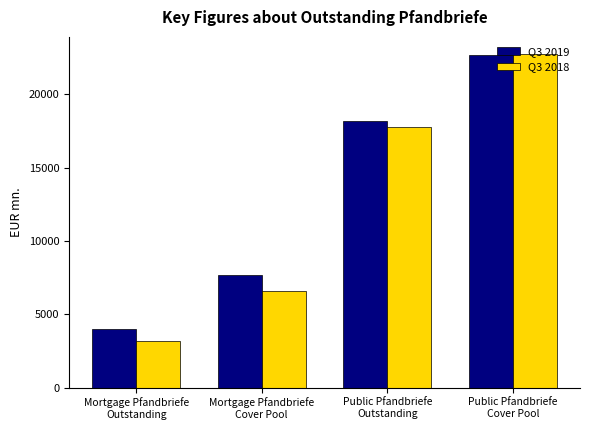

At which category is the sum across all series the highest?

Public Pfandbriefe
Cover Pool